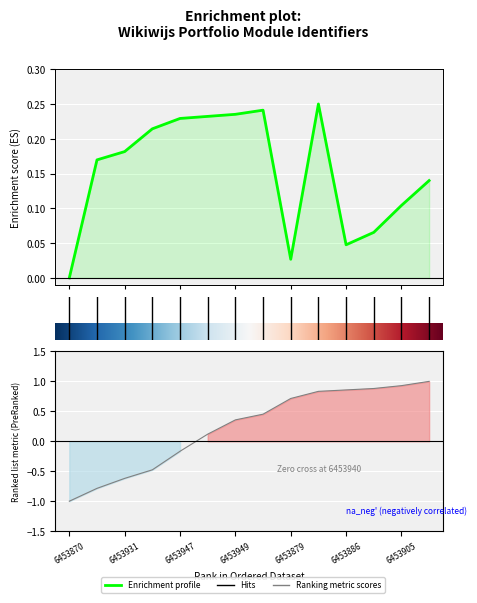

The chart shows a value of 0.1 at Quick scan. True or false?

False